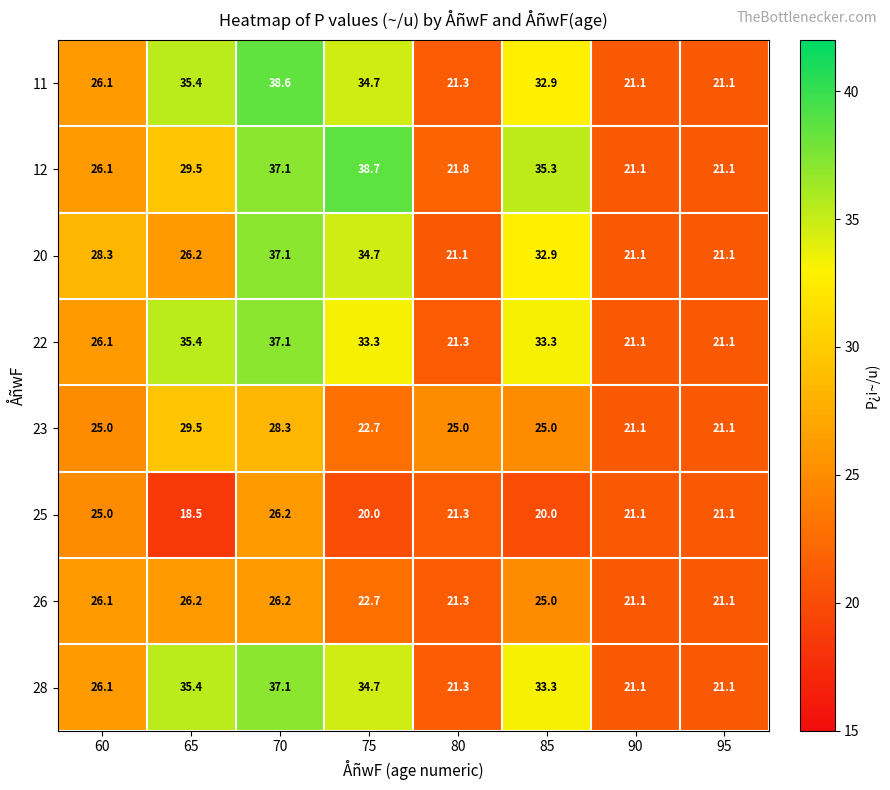

What is the difference between the maximum and minimum values in the 22 series?

16.0